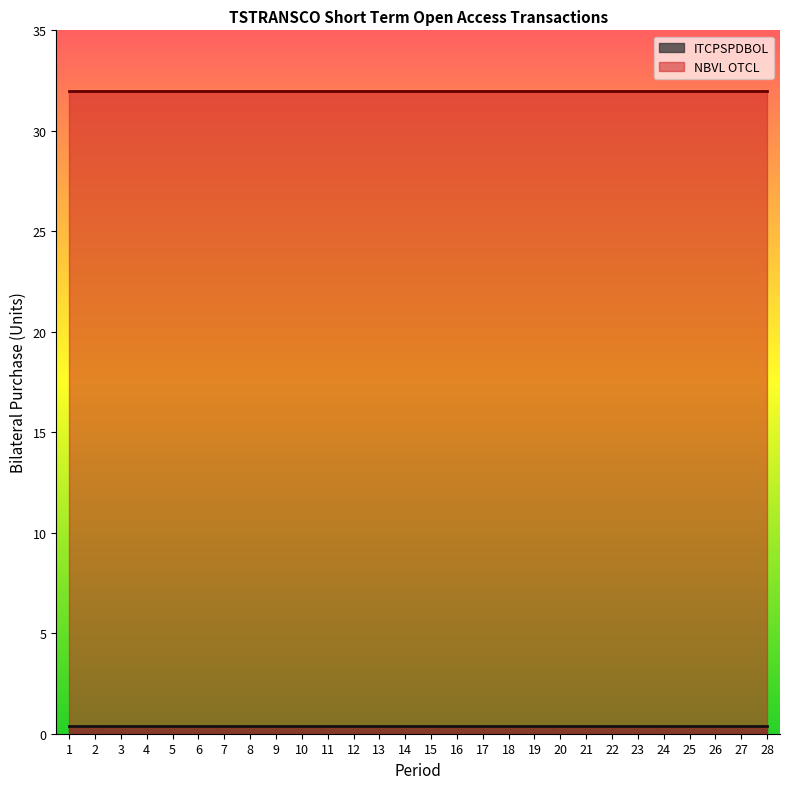

What is the value of the NBVL OTCL point at the 13th from the left?

32.0